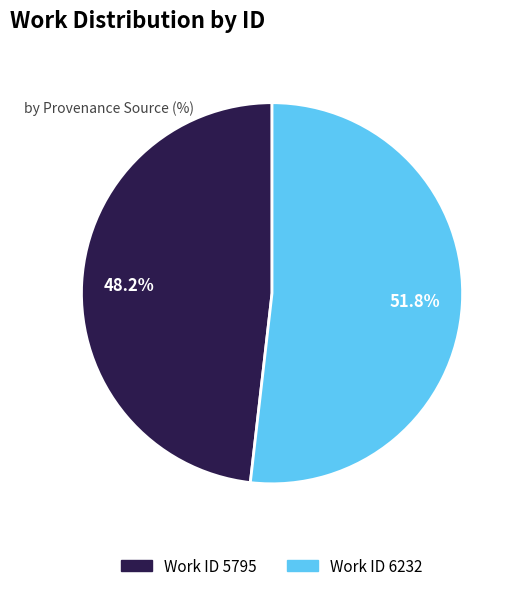

What is the ratio of the value at Work ID 5795 to the value at Work ID 6232?

0.9